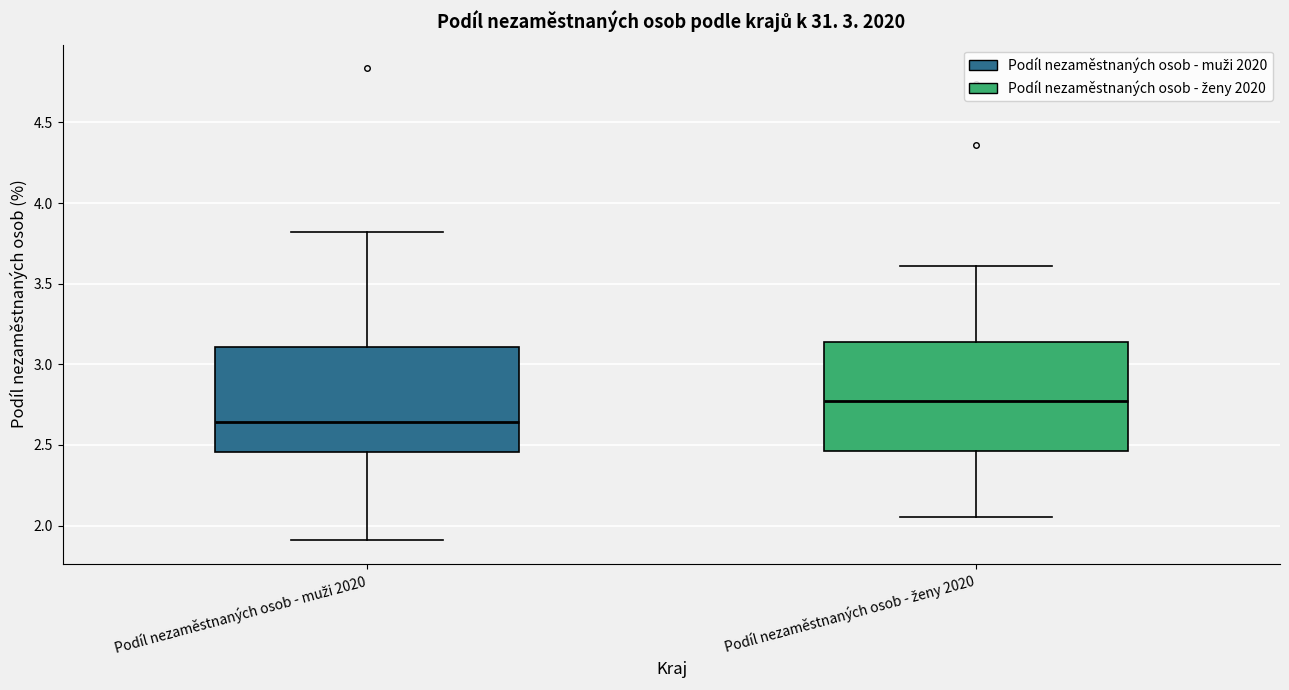

Reading left to right, read every box against the y-axis: the position of its median line, the range the box covers, and the ends of its whiskers. The values are not printed on the chart, so give them approximately, as read against the axis.

Podíl nezaměstnaných osob - muži 2020: median 2.65, box 2.45 to 3.10, whiskers 1.90 to 3.80
Podíl nezaměstnaných osob - ženy 2020: median 2.75, box 2.45 to 3.15, whiskers 2.05 to 3.60